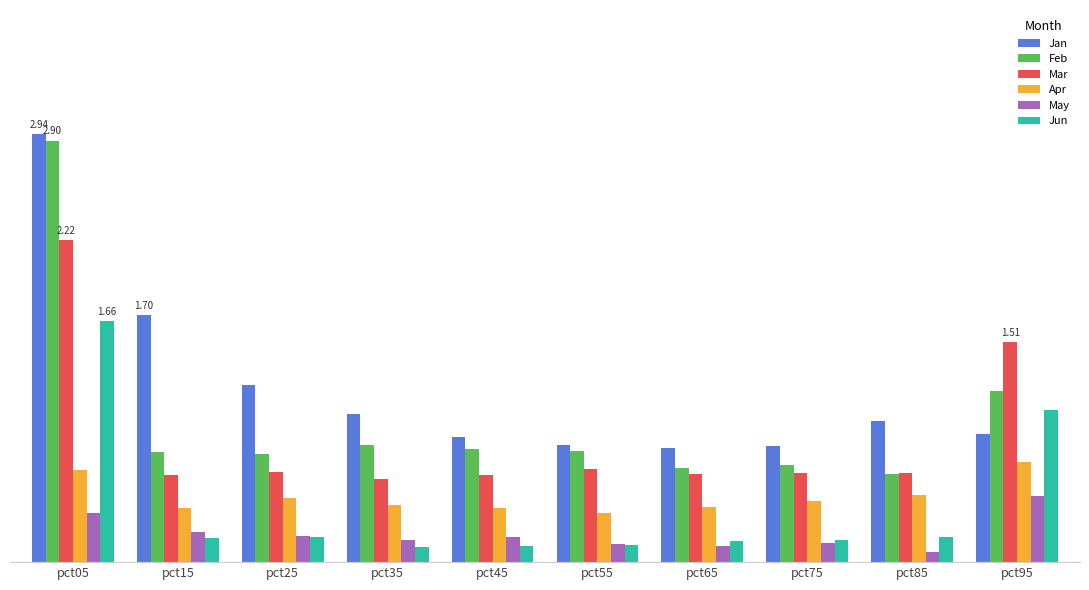

At how many categories does at least one series exceed 0?

10